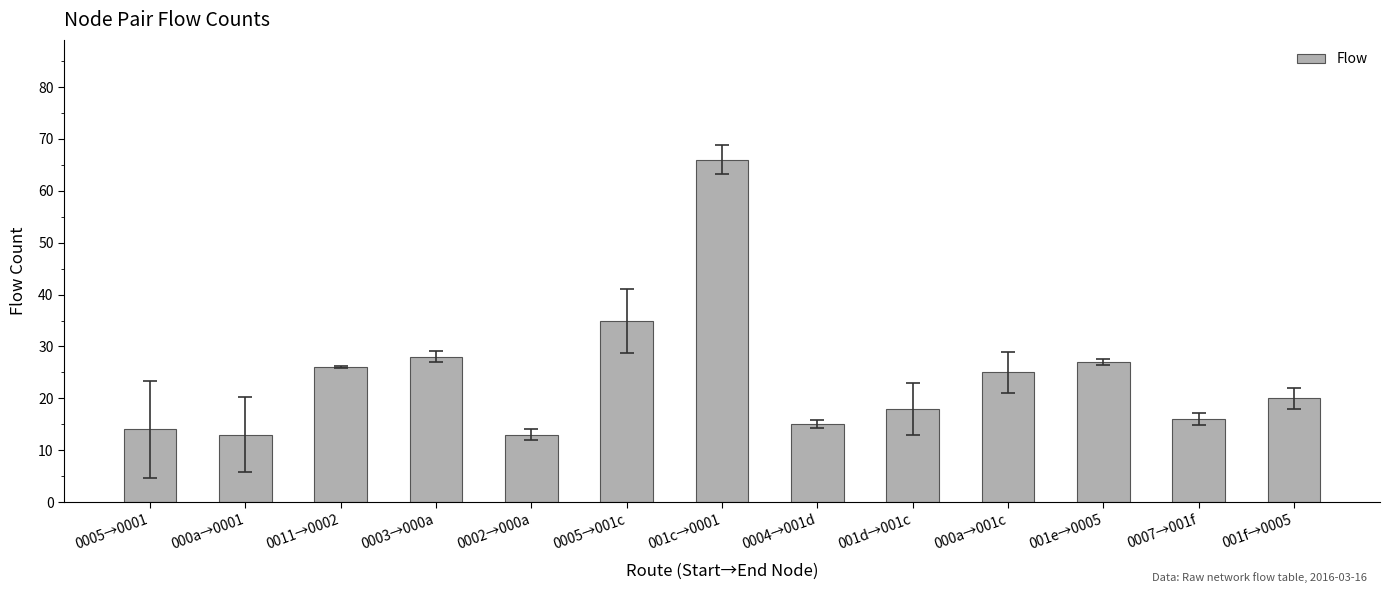

At which label is the value closest to 39?

0005→001c